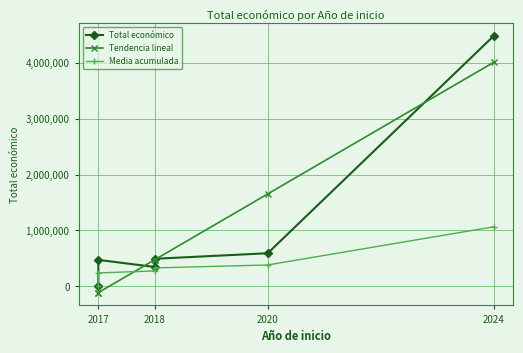

What is the difference between the maximum and minimum values in the Total económico series?

4479746.0